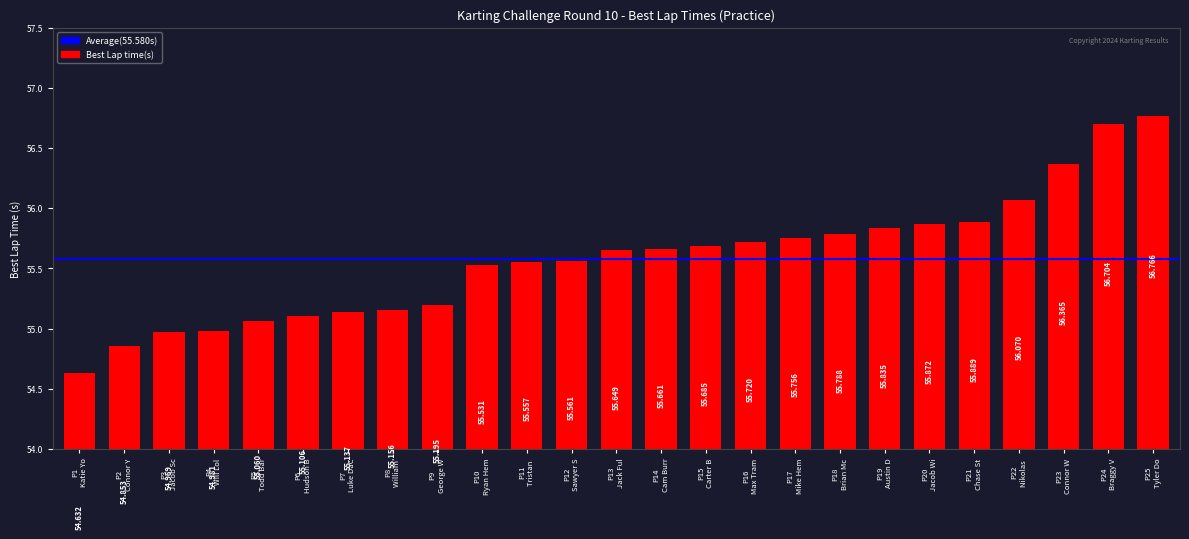

Are the bars grouped side by side (vs. stacked)?

No